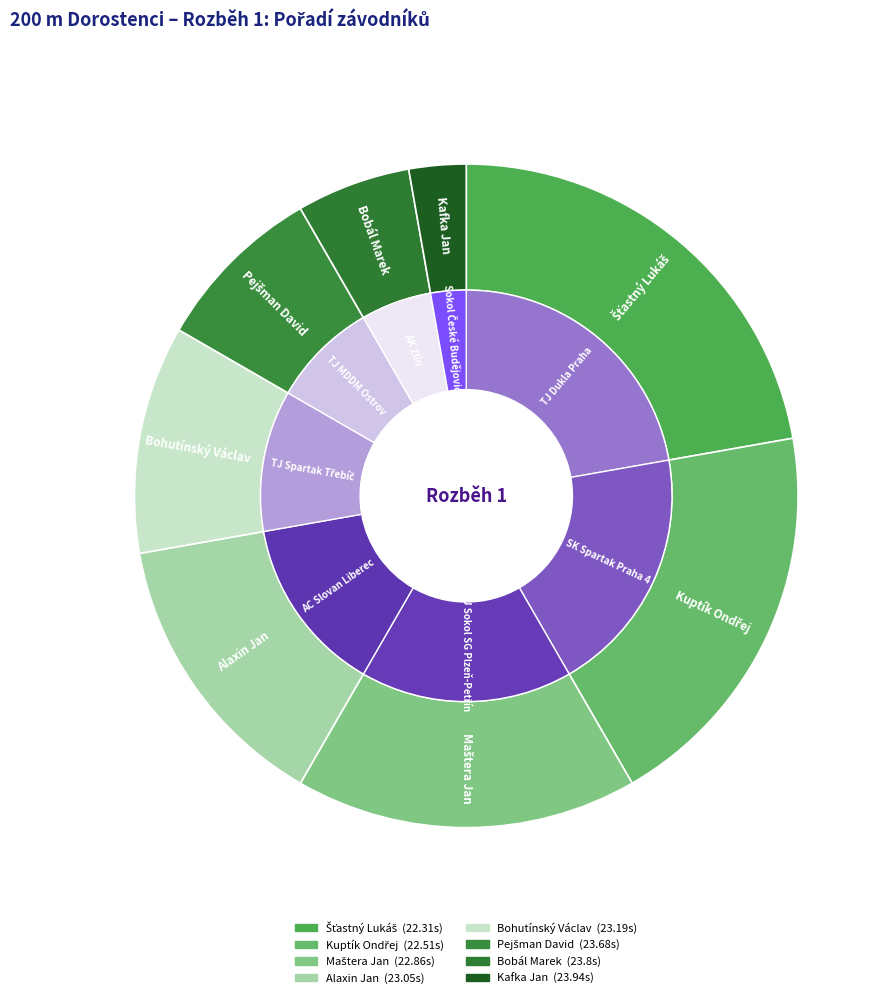

To the nearest percent, what is the combined percentage of Kafka Jan and Šťastný Lukáš?

25%